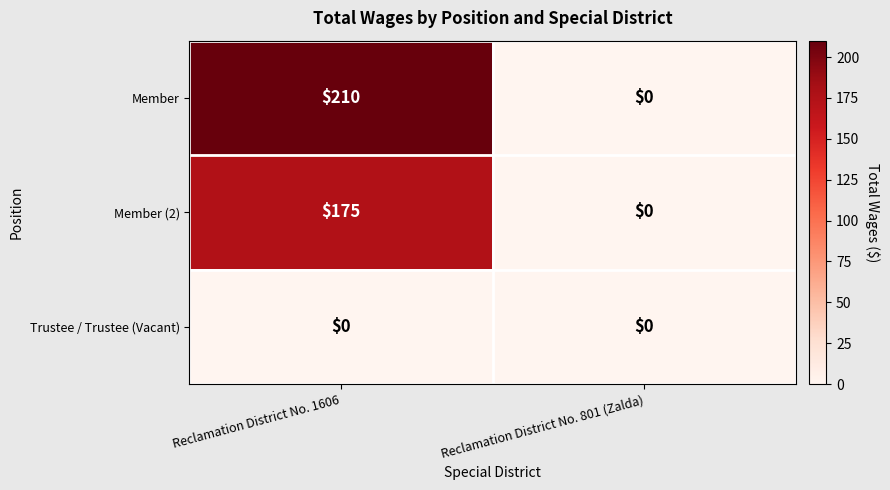

Reading left to right, transcribe all the data shown in this chart.

Member: Reclamation District No. 1606=210	Reclamation District No. 801 (Zalda)=0
Member (2): Reclamation District No. 1606=175	Reclamation District No. 801 (Zalda)=0
Trustee / Trustee (Vacant): Reclamation District No. 1606=0	Reclamation District No. 801 (Zalda)=0